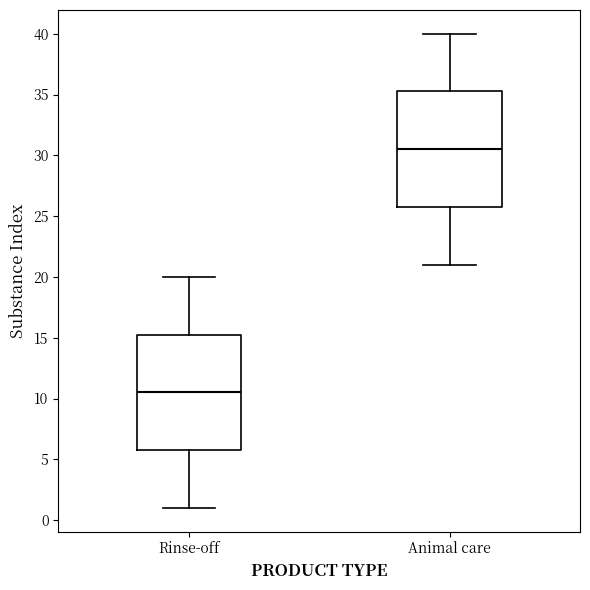

Which box's median line is the lowest?

Rinse-off